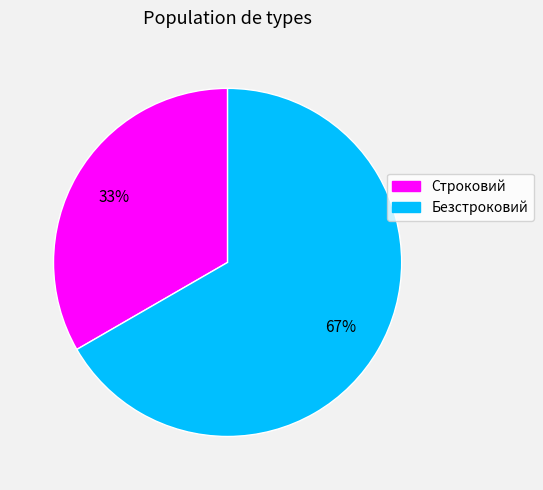

Combined, do Строковий and Безстроковий account for over 50%?

Yes